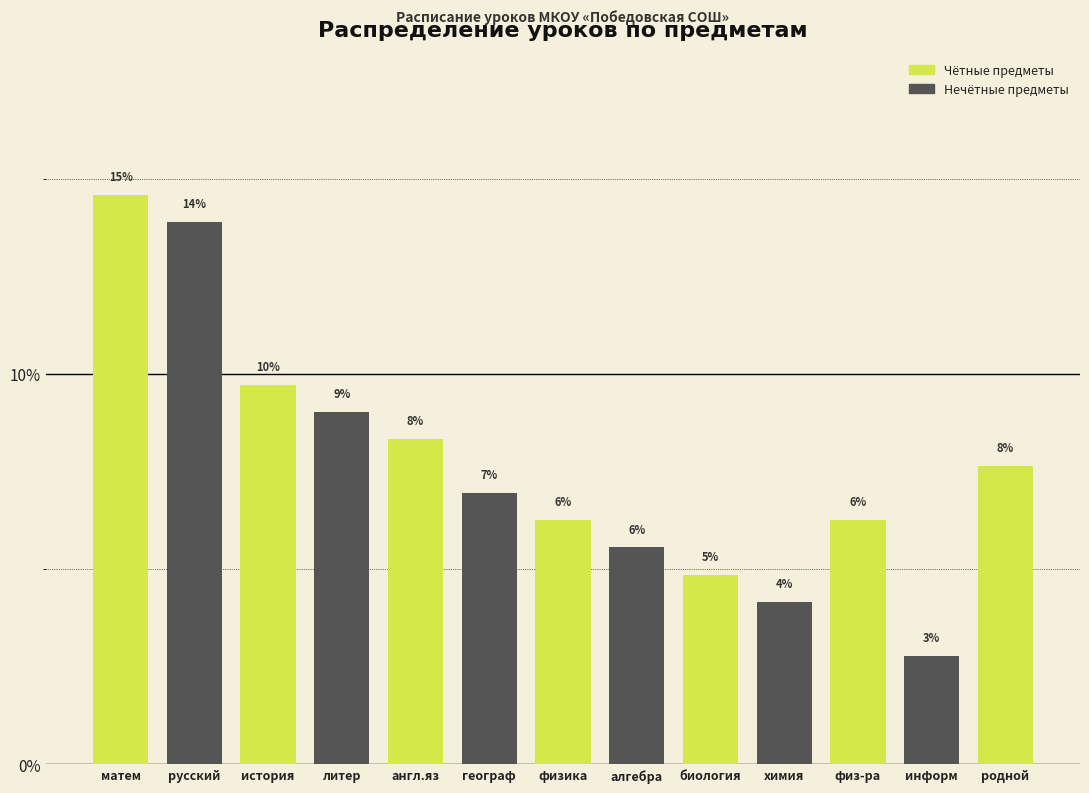

Does the chart contain any negative values?

No